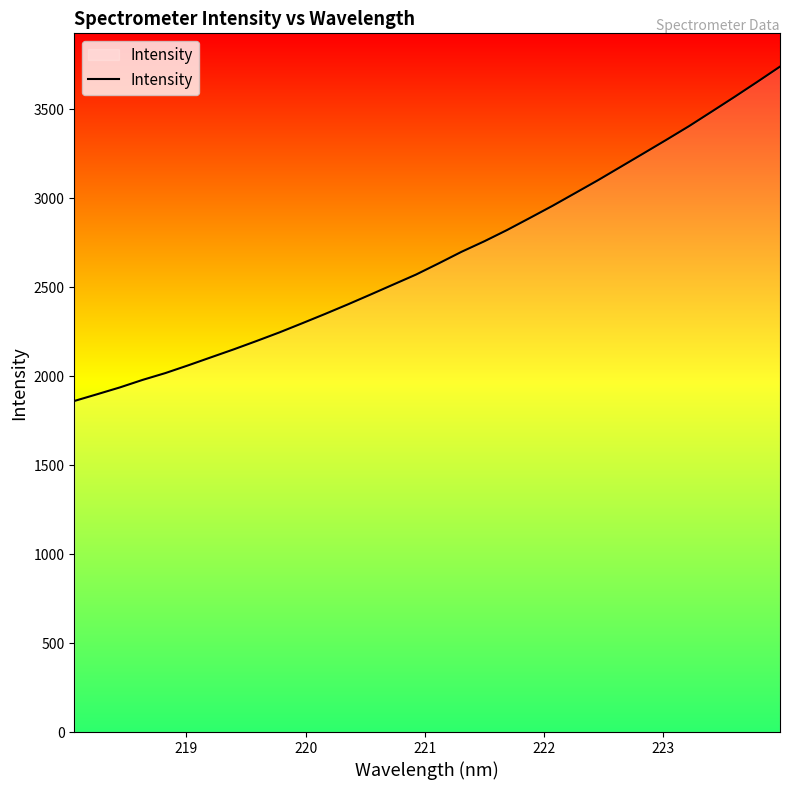

How many lines are shown in the chart?

1